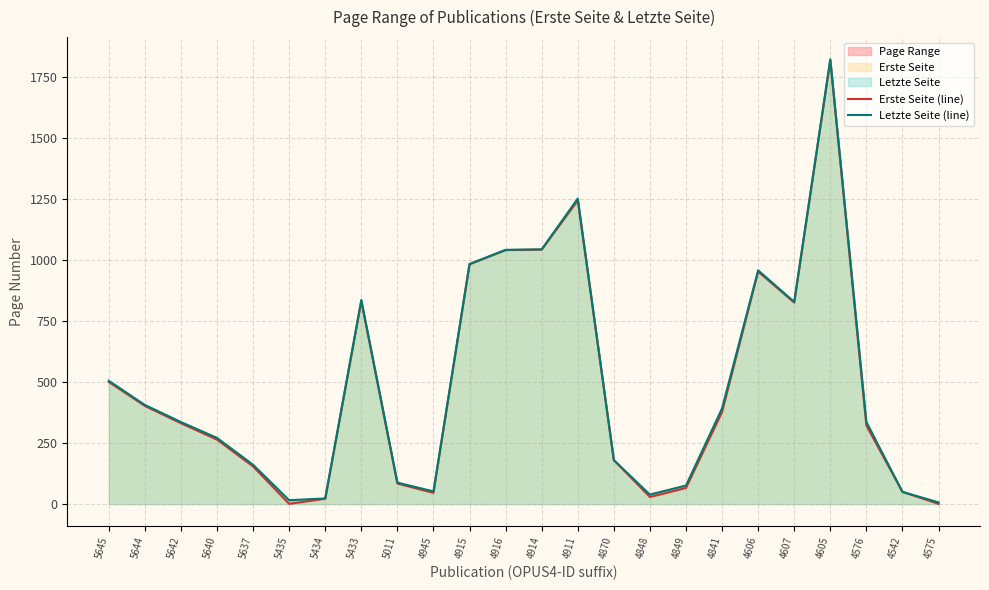

True or false: Letzte Seite (line) has a value of 1251 at 4911.

True